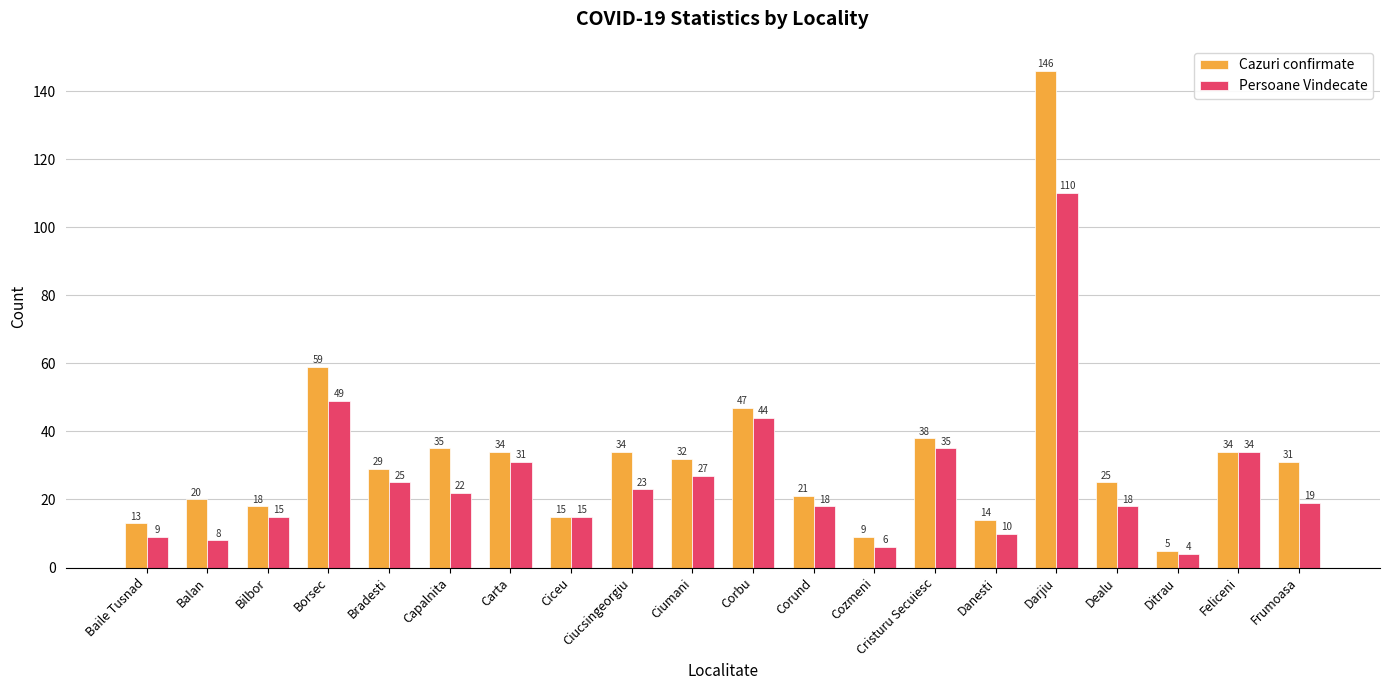

What is the label of the 5th bar from the right?

Darjiu